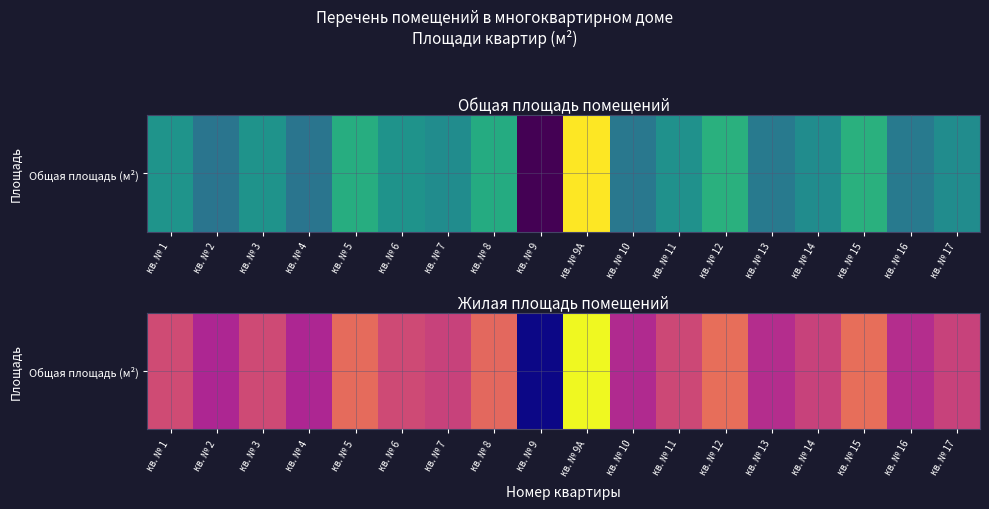

Reading left to right, extract all data points from this chart.

57.5	50.2	57.2	50.3	63.5	57.2	55.8	63.0	28.4	84.6	50.8	56.8	64.1	51.5	55.8	64.1	51.5	55.8